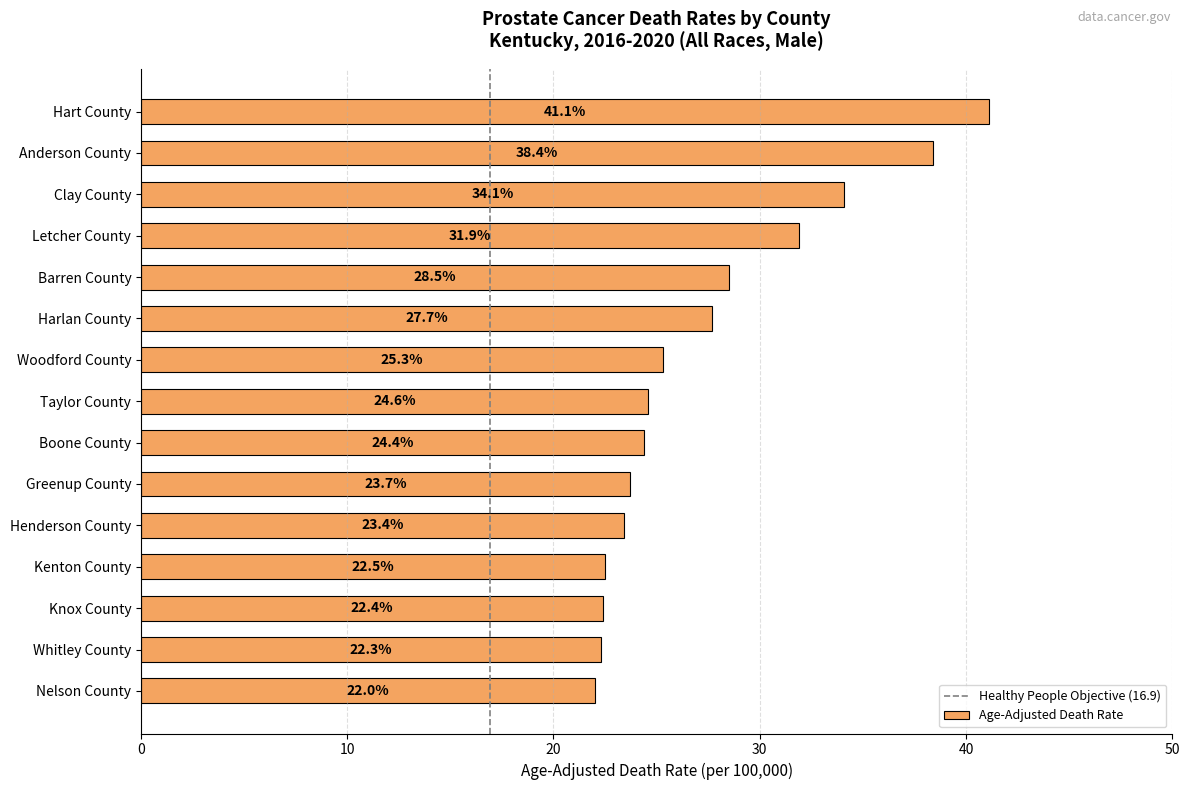

What is the ratio of the value at Nelson County to the value at Clay County?

0.6